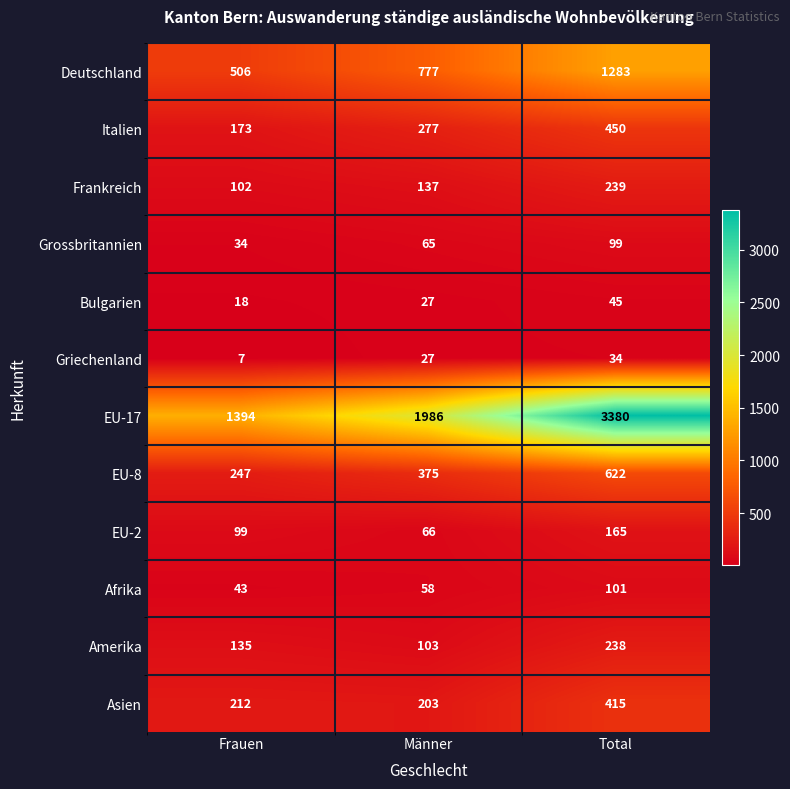

What is the sum of all Amerika values?

476